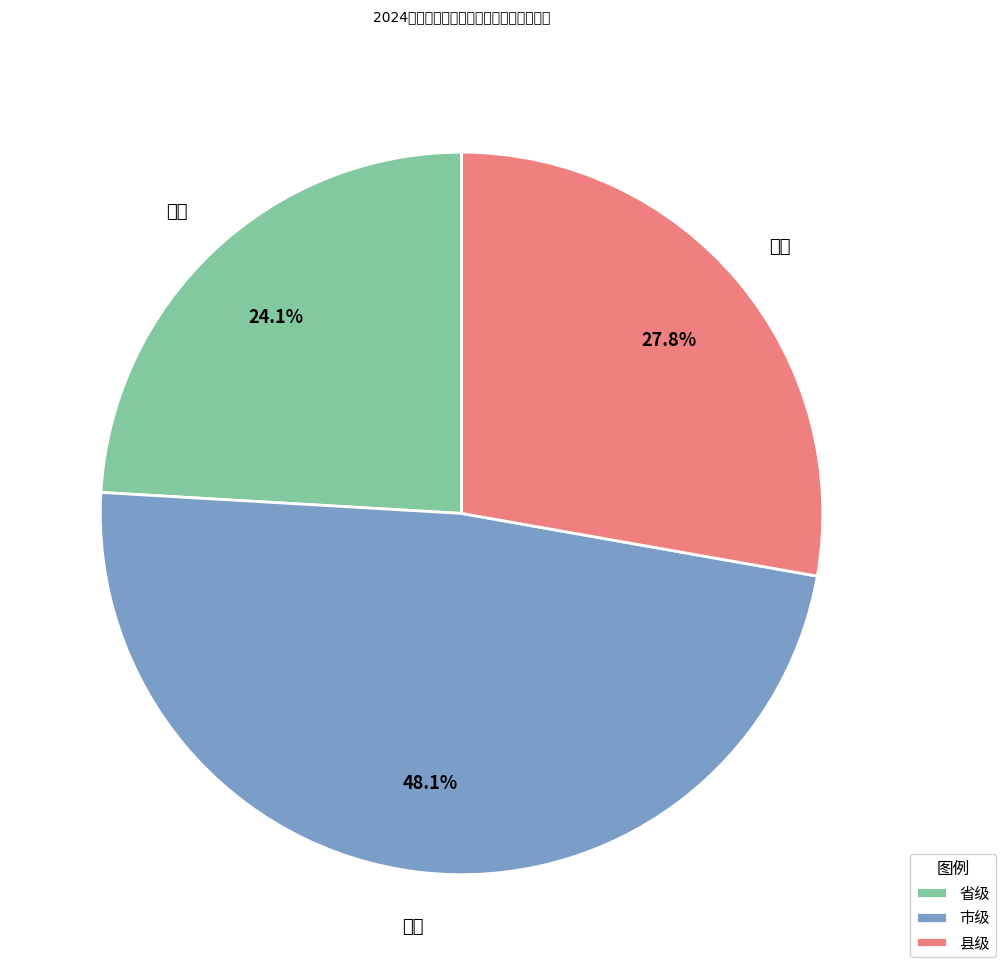

What is the ratio of the value at 省级 to the value at 县级?

0.9